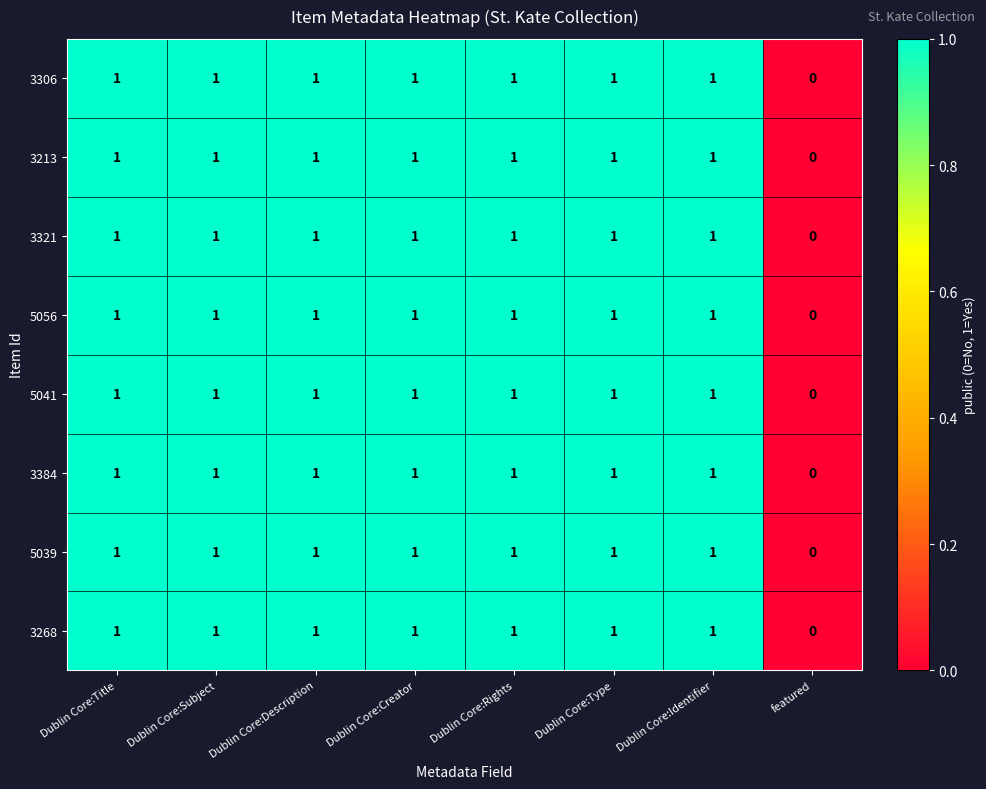

What is the total value across all series at Dublin Core:Identifier?

8